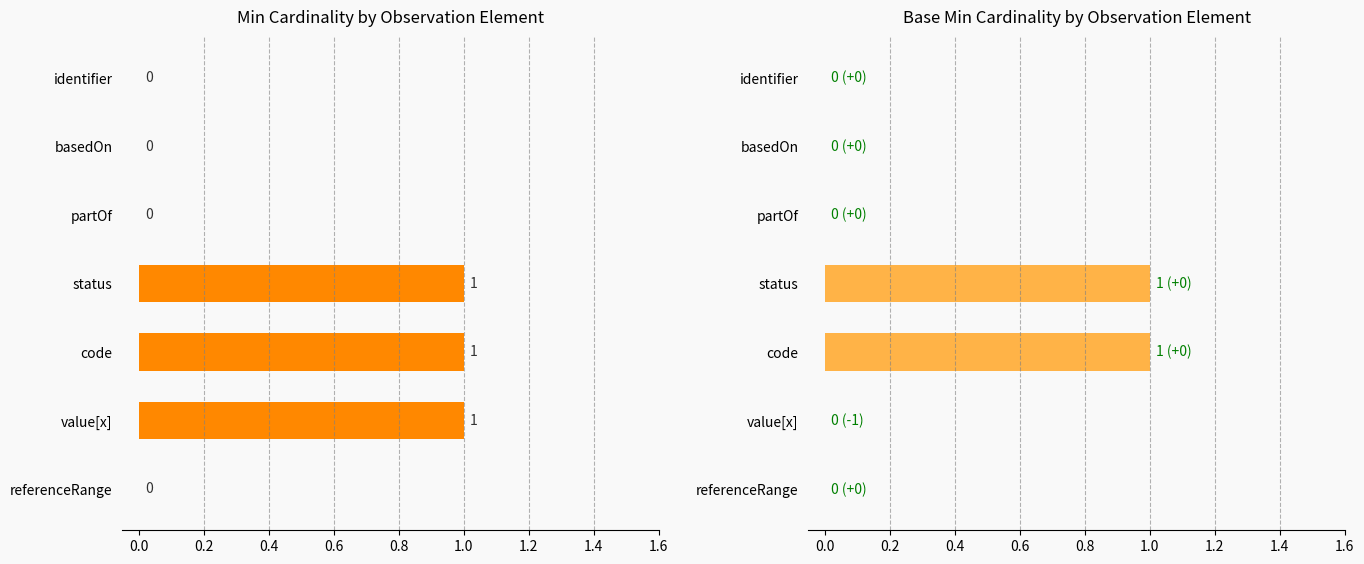

How many data points in Base Min are above 0?

2